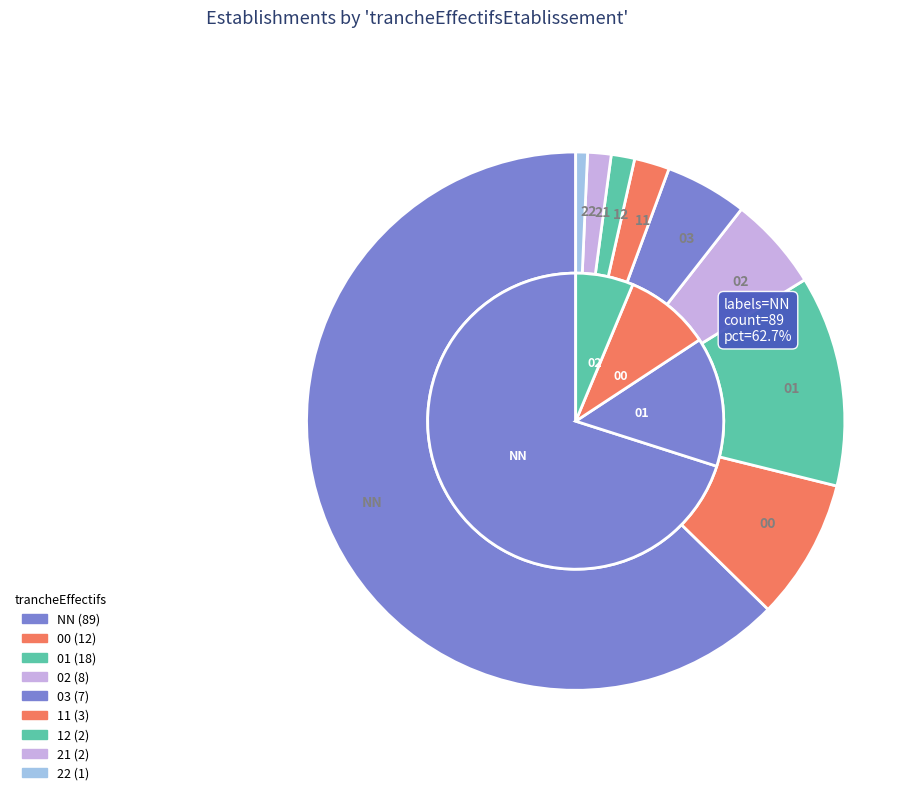

Count the number of slices in the pie.

9